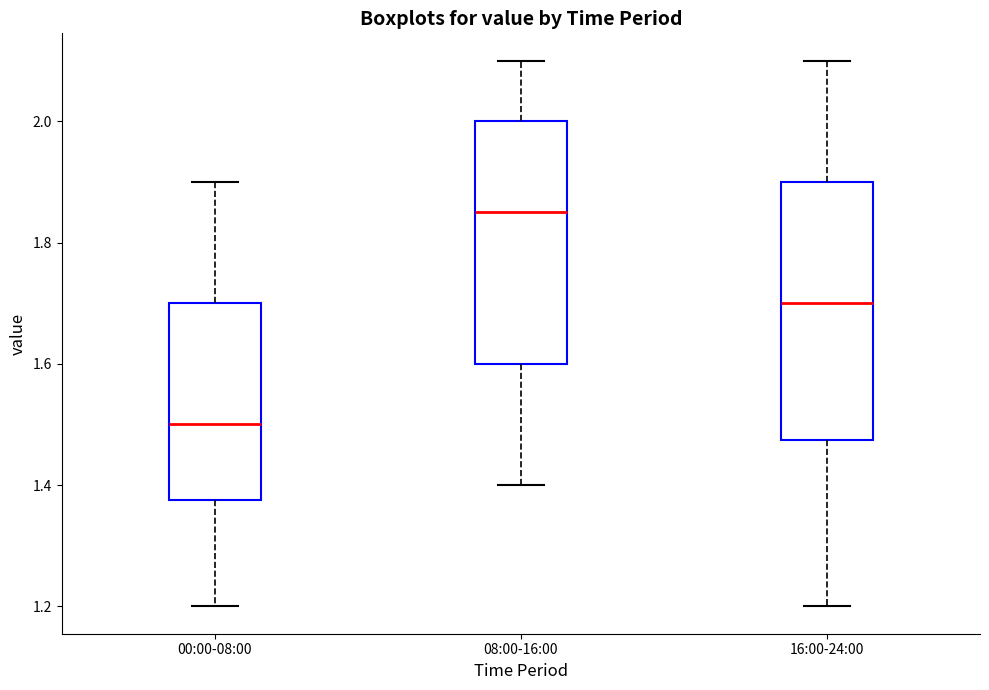

Which box is the tallest, from its lower edge to its upper edge?

16:00-24:00